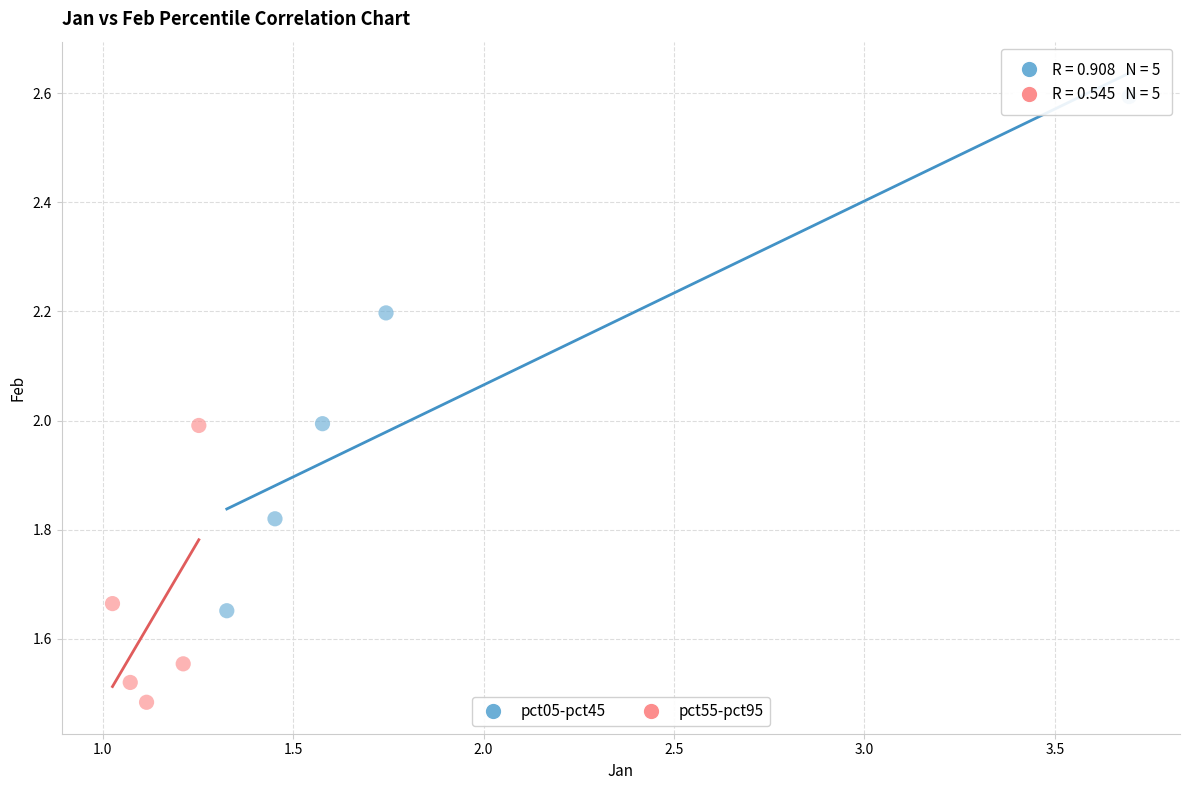

Which series reaches the minimum Y coordinate?

pct55-pct95